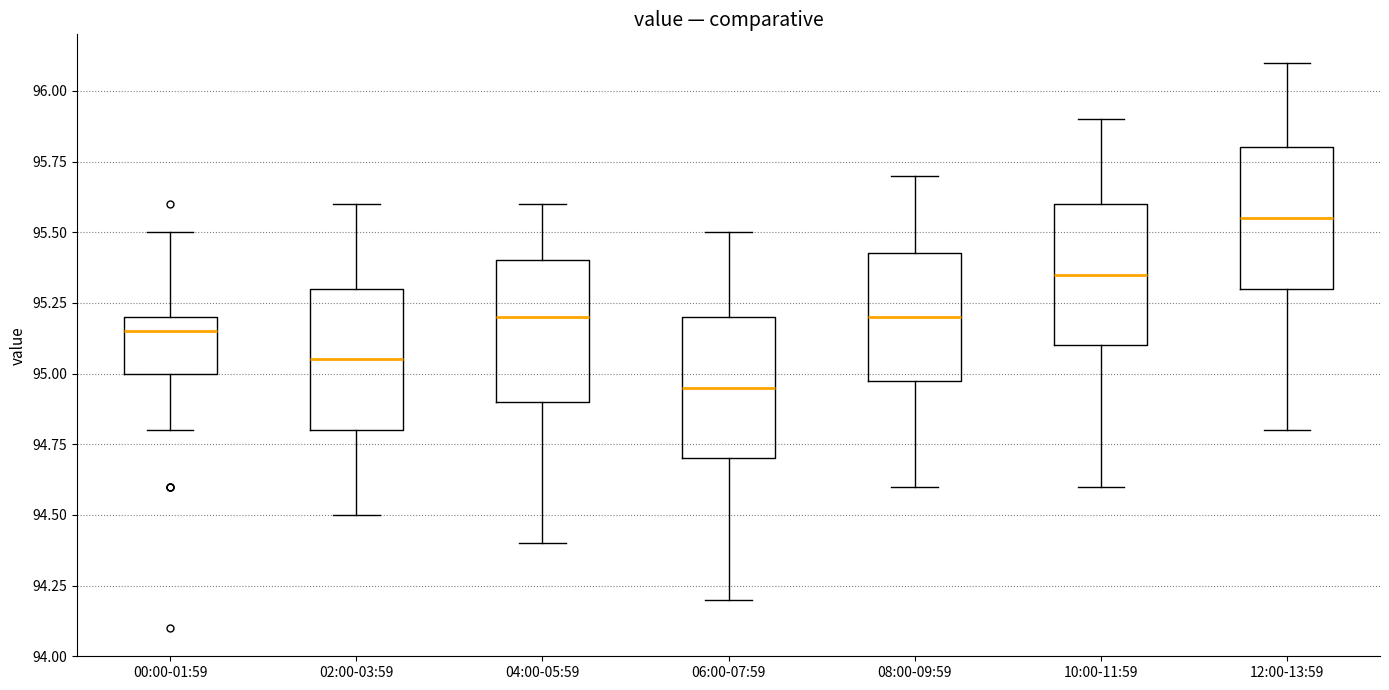

Where does the lower whisker of the box for 12:00-13:59 end on the y-axis? The values are not printed on the chart, so give them approximately, as read against the axis.

94.80